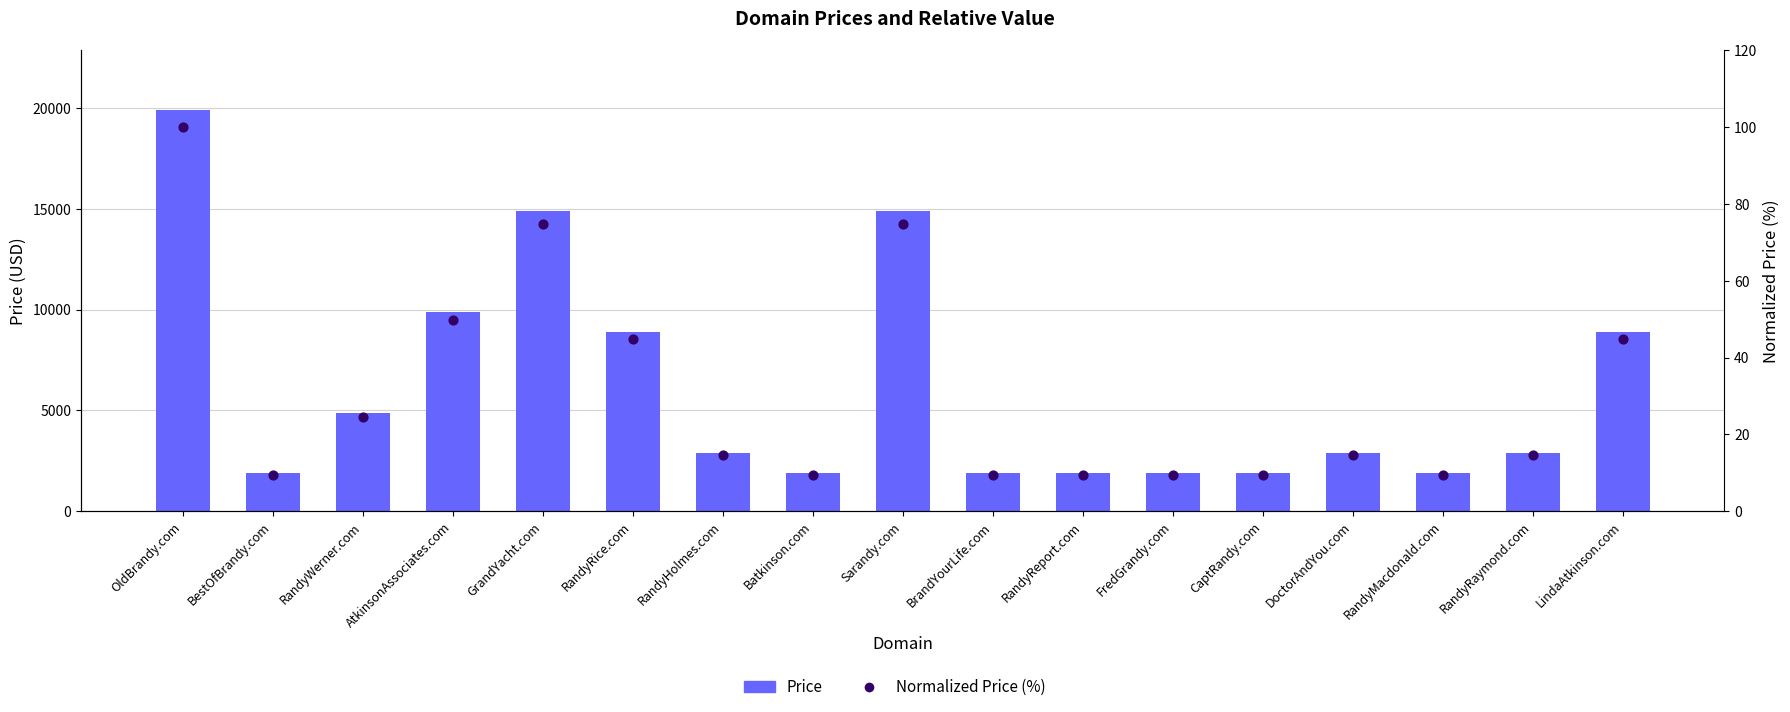

At which category is the sum across all series the highest?

OldBrandy.com